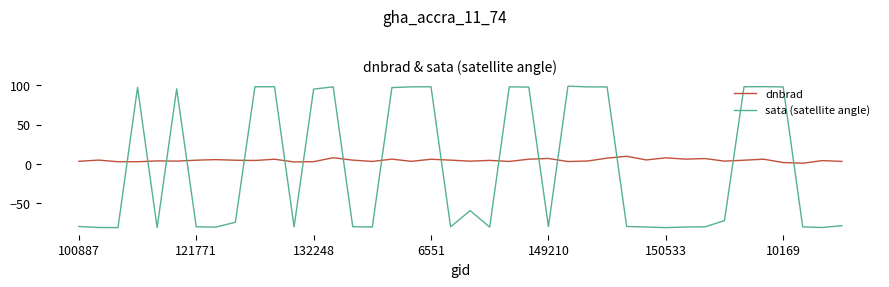

Which series has the widest spread of values?

sata (satellite angle)